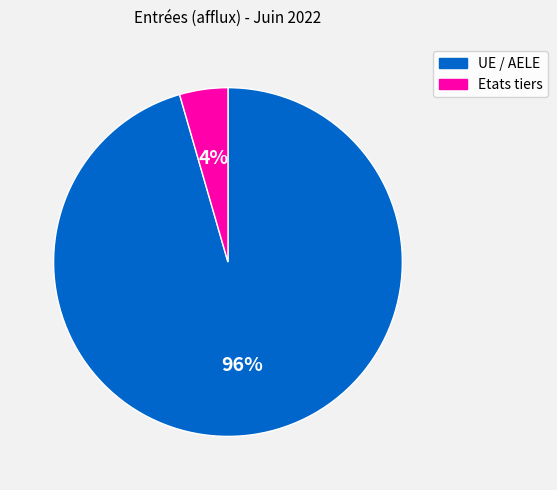

Is there any slice that represents more than half of the pie?

Yes